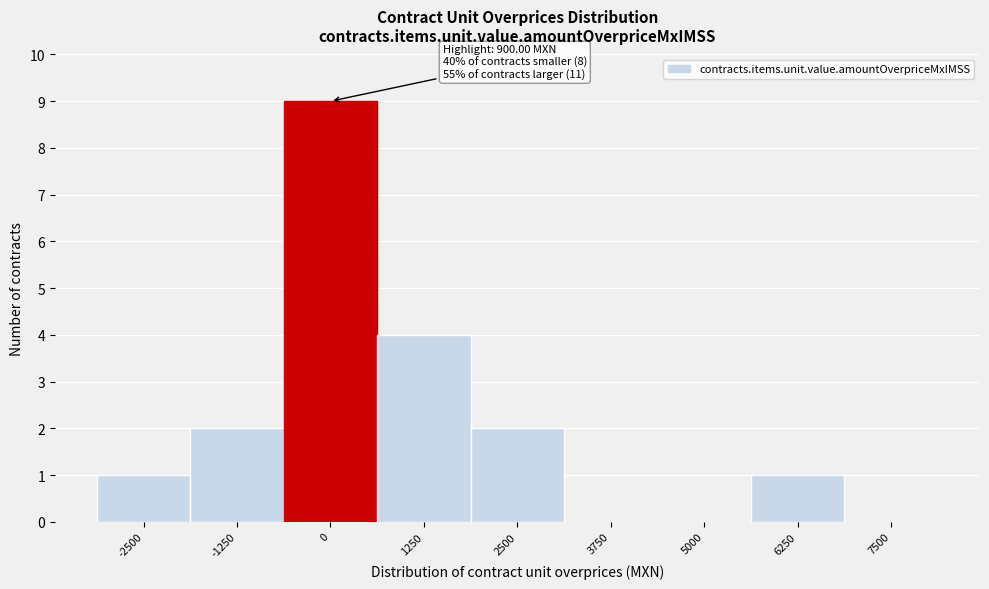

Reading left to right, transcribe all the data shown in this chart.

-2500=1	-1250=2	0=9	1250=4	2500=2	3750=0	5000=0	6250=1	7500=0